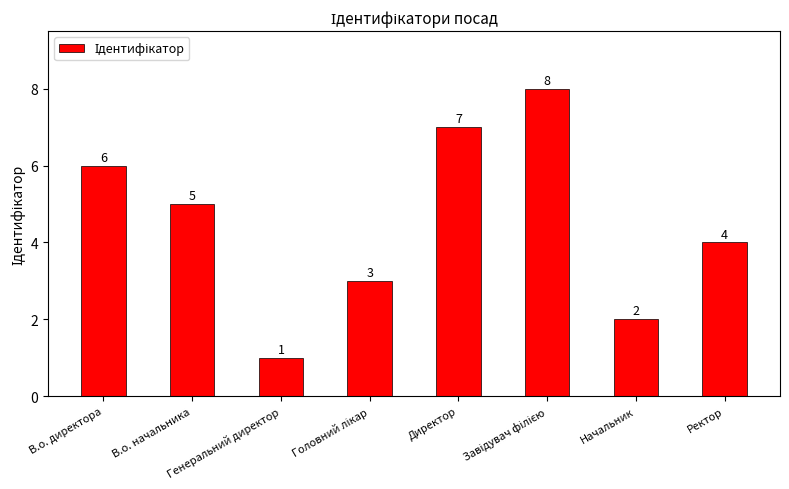

How many values are between 3 and 7?

5